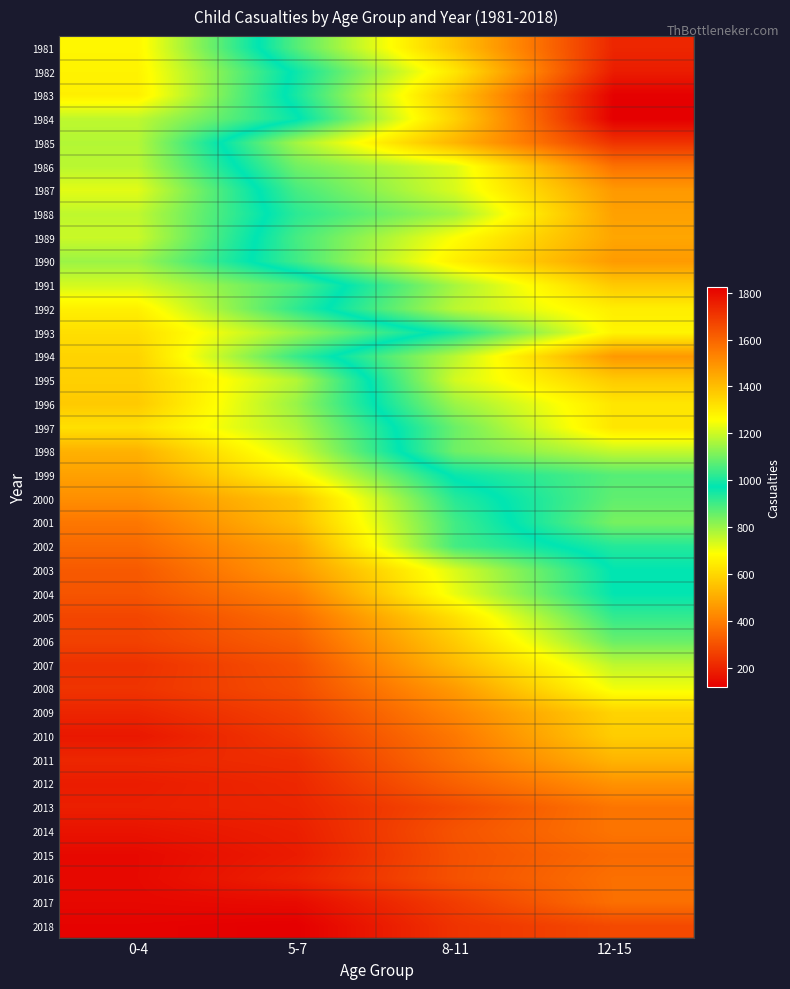

At 5-7, list the series in order from largest to smallest.

1985, 1986, 1981, 1987, 1989, 1990, 1988, 1983, 1982, 1984, 1992, 1994, 1991, 1996, 1993, 1997, 1995, 1998, 1999, 2000, 2001, 2002, 2003, 2004, 2005, 2006, 2007, 2008, 2009, 2010, 2011, 2012, 2013, 2016, 2014, 2015, 2017, 2018